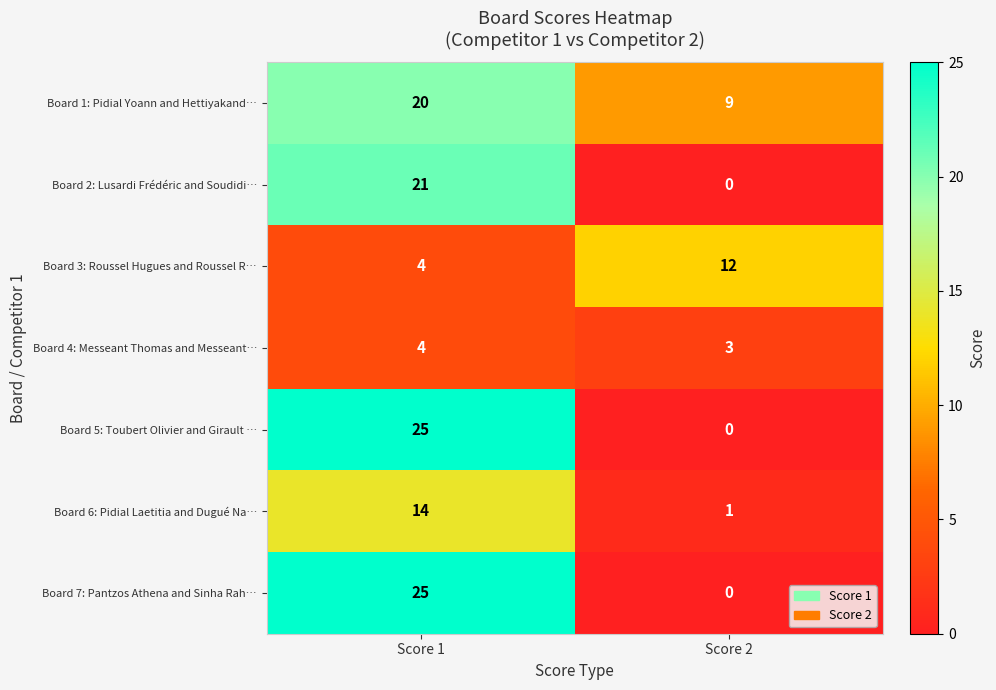

What is the sum of the Board 4: Messeant Thomas and Messeant… values at Score 2 and Score 1?

7